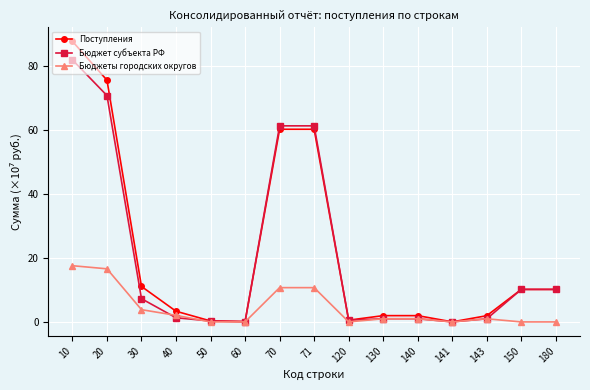

True or false: Бюджет субъекта РФ has a value of 61.3 at 71.

True